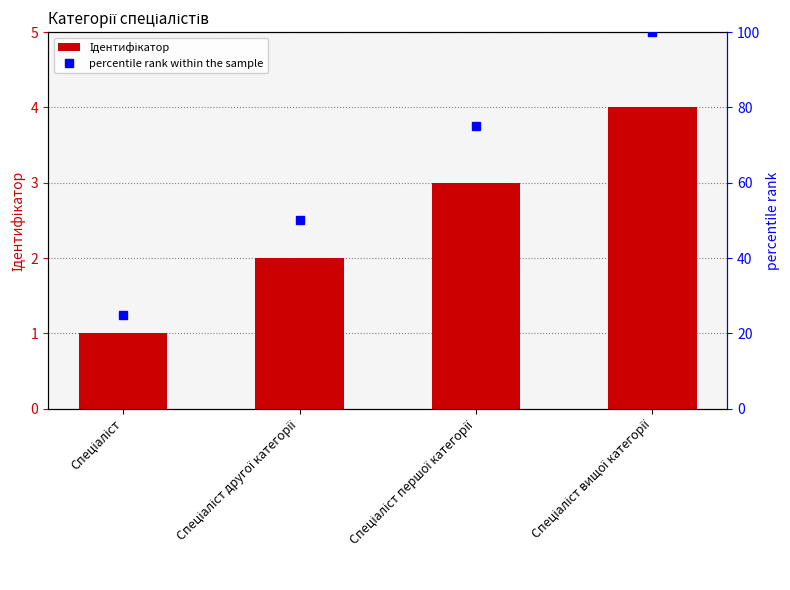

What is the maximum value for percentile rank within the sample?

100